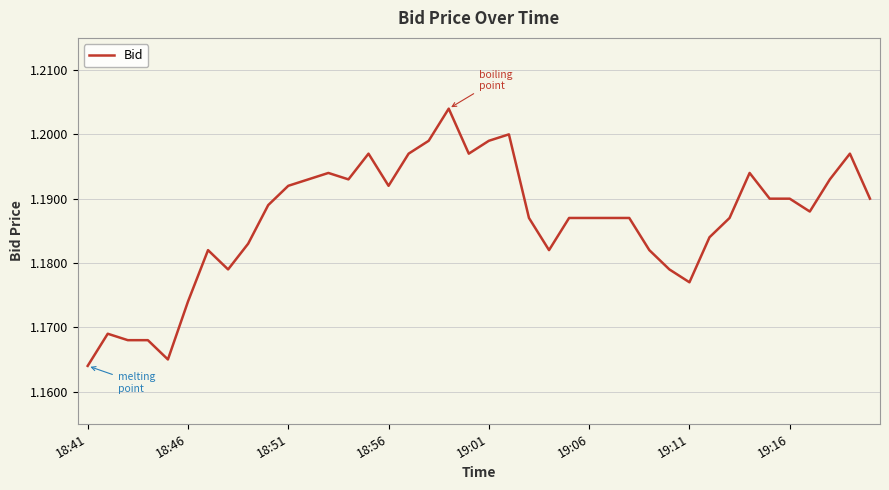

How many lines are shown in the chart?

1